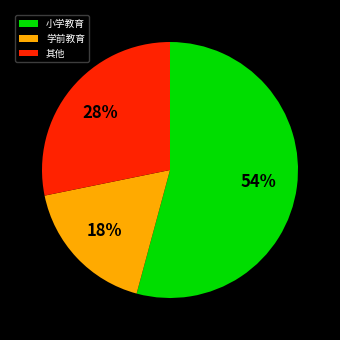

Combined, do 学前教育 and 小学教育 account for over 50%?

Yes